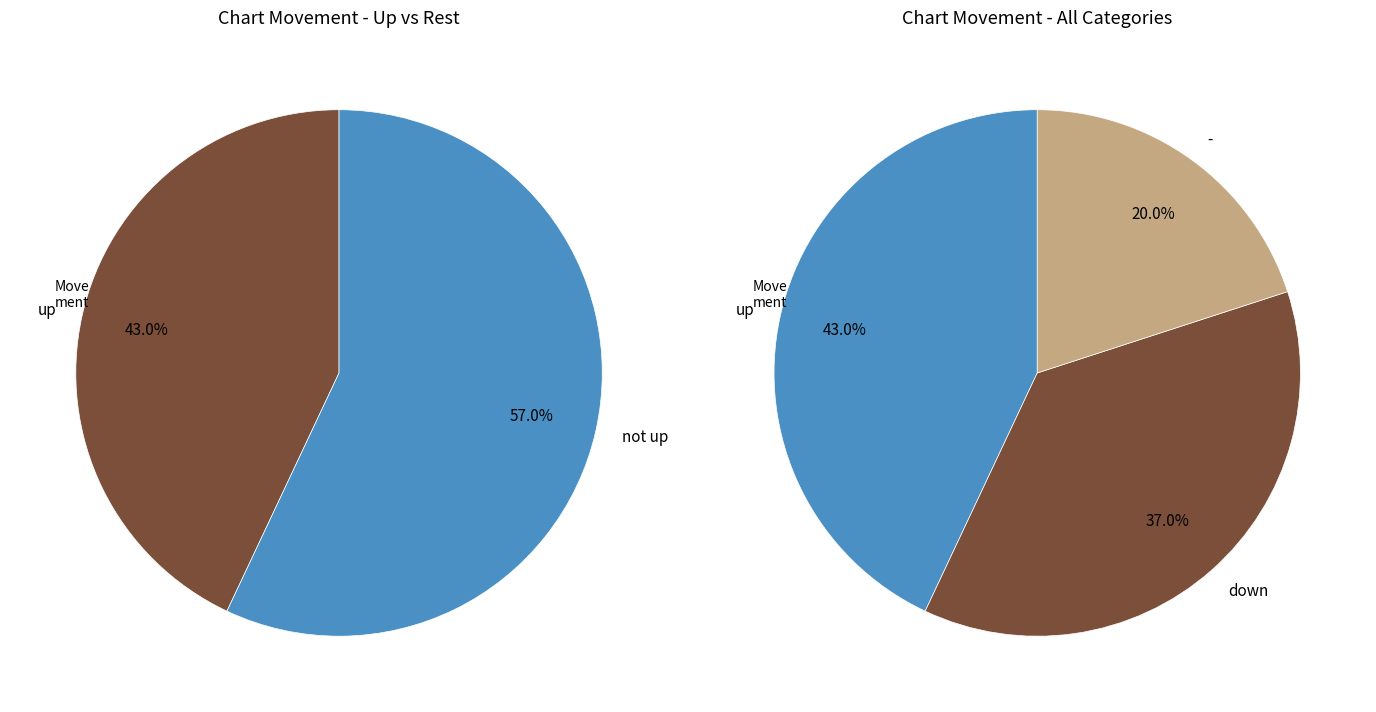

Which has a higher value, down or -?

down